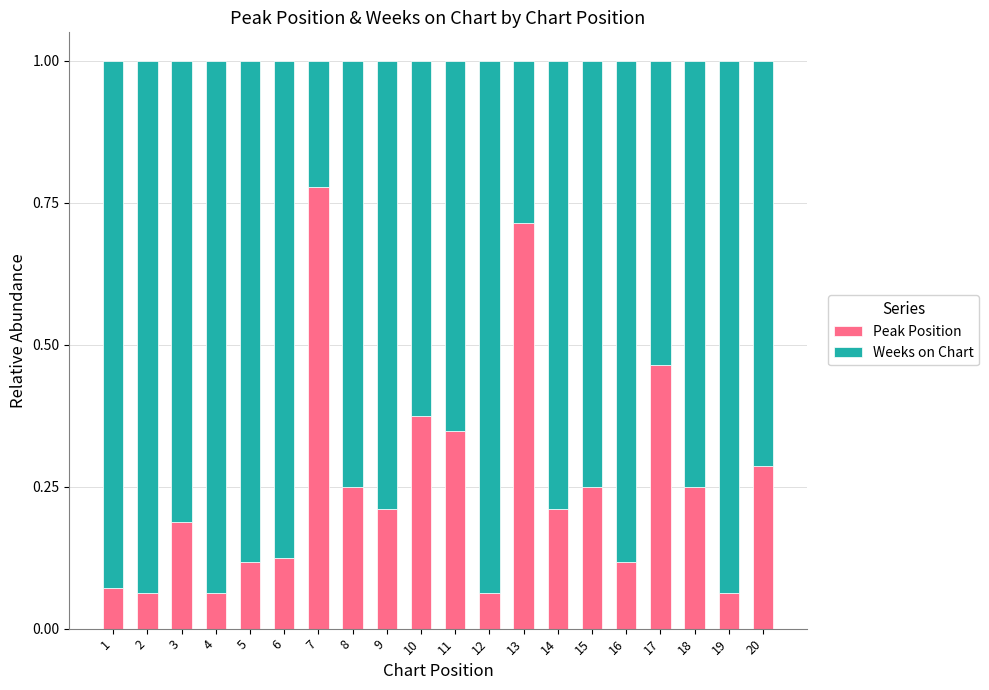

What is the sum of all Peak Position values?

5.0